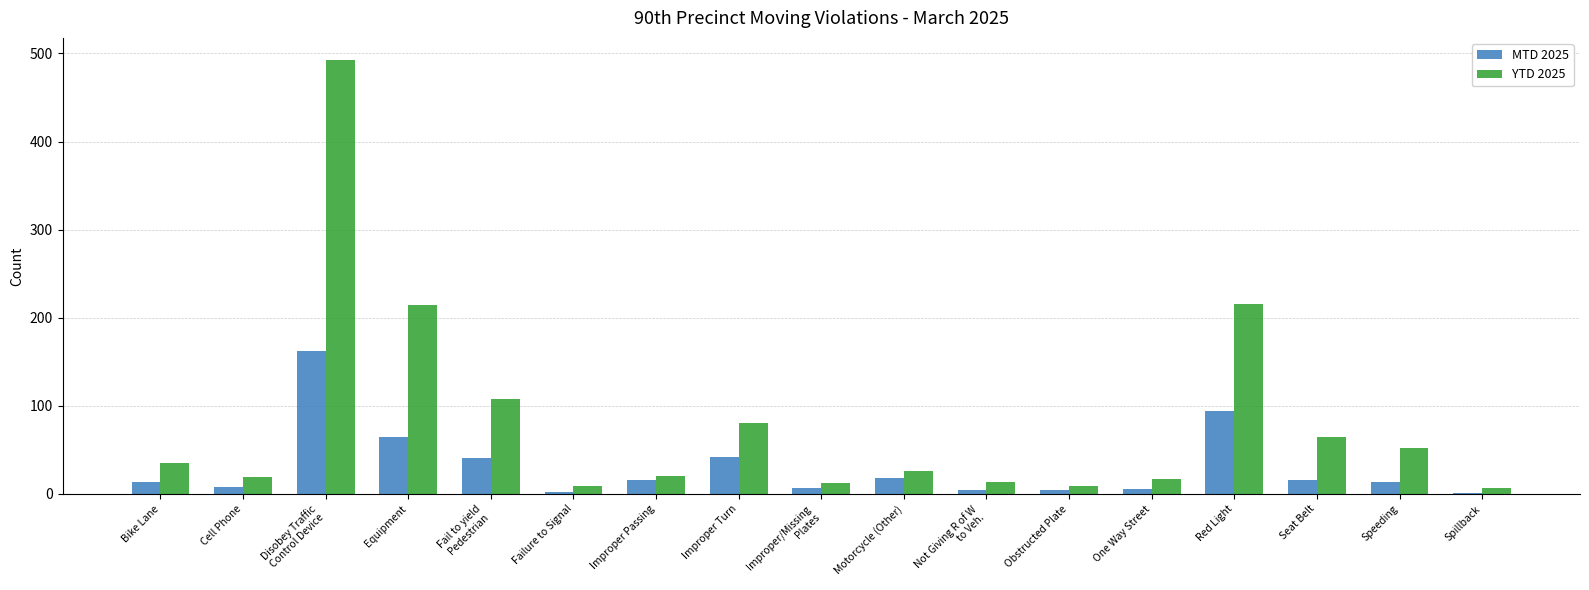

Which series has the largest range (max minus min)?

YTD 2025